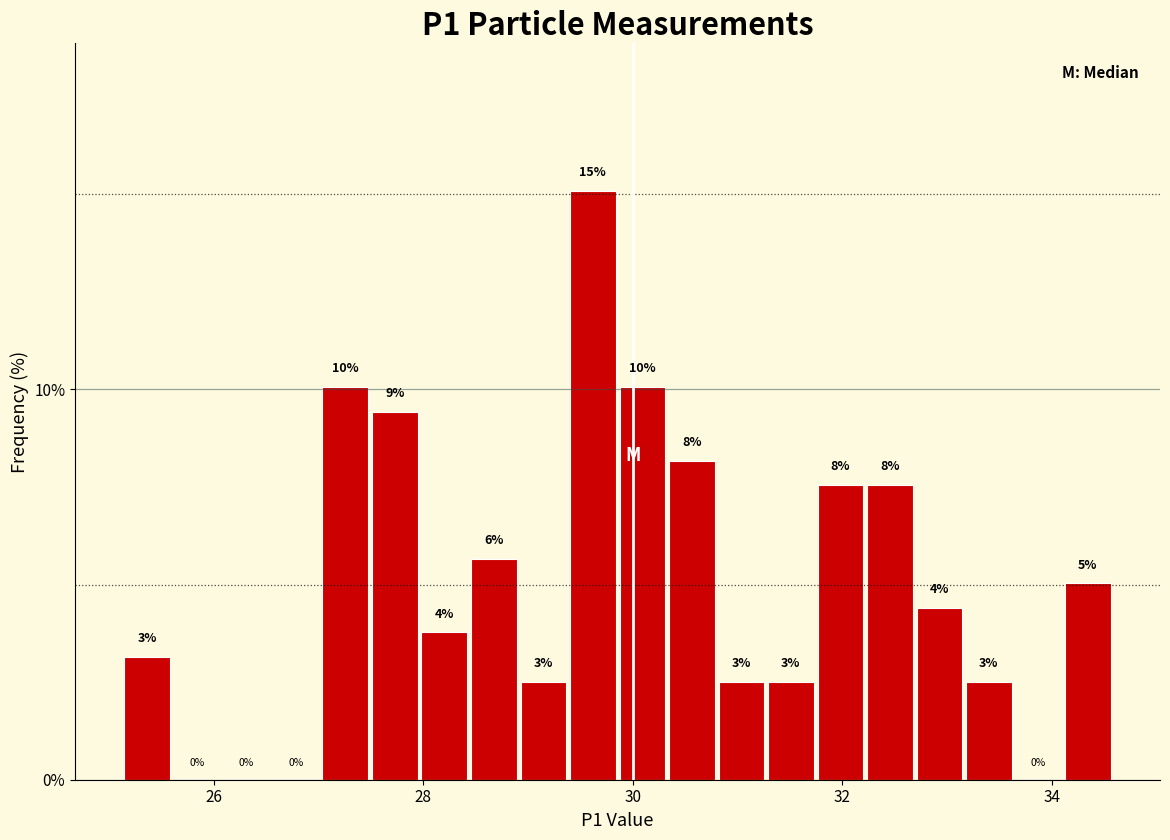

Read against the x-axis, roughly where is the centre of the tallest bar?

29.6